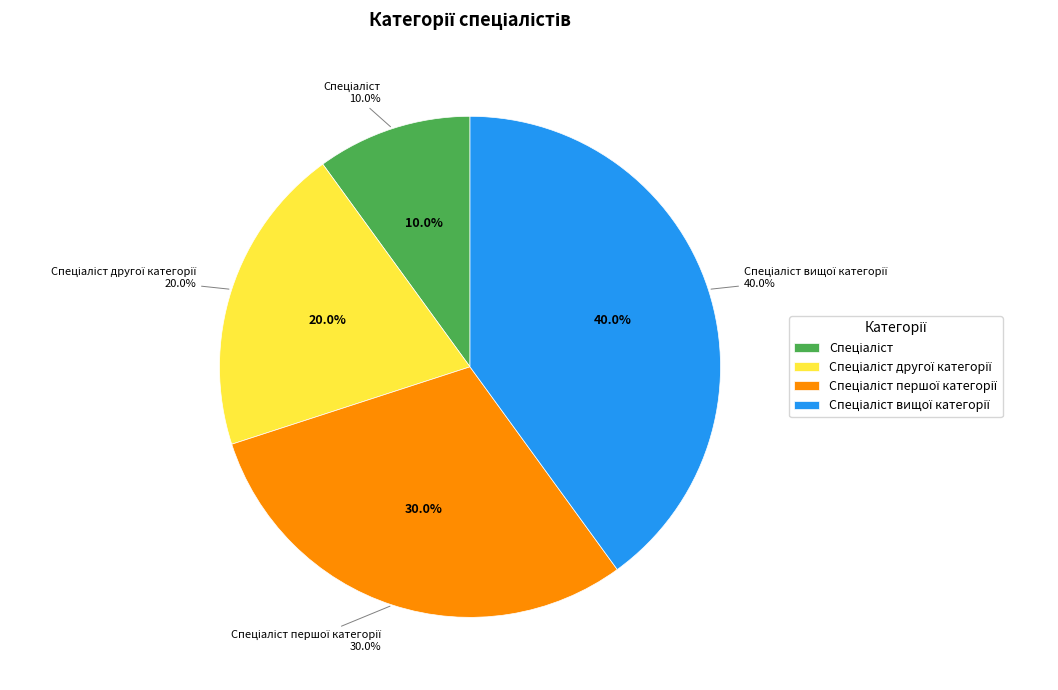

To the nearest percent, what is the average slice percentage?

25%